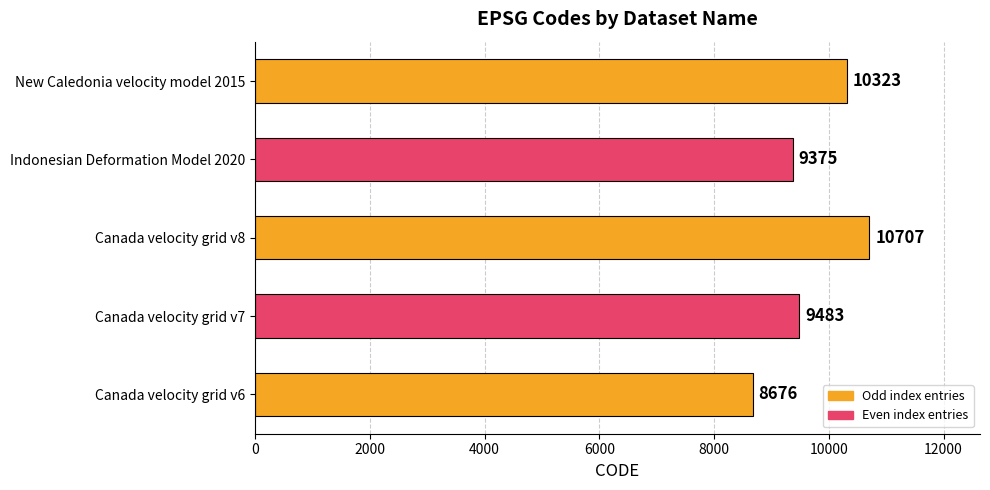

List the labels in order of value, smallest first.

Canada velocity grid v6, Indonesian Deformation Model 2020, Canada velocity grid v7, New Caledonia velocity model 2015, Canada velocity grid v8